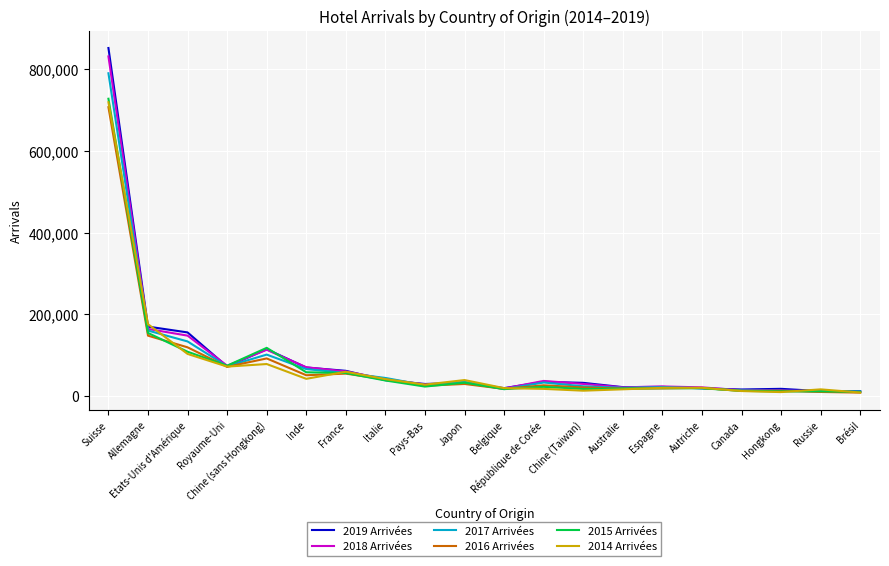

What are all the series names shown in the legend?

2019 Arrivées, 2018 Arrivées, 2017 Arrivées, 2016 Arrivées, 2015 Arrivées, 2014 Arrivées